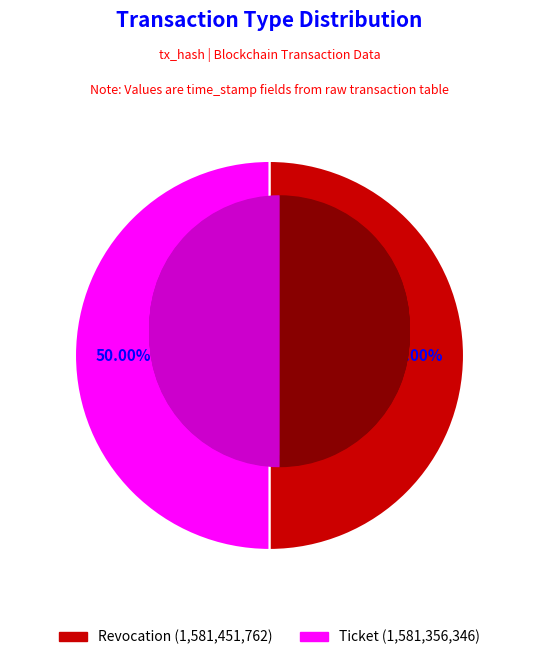

How many slices are in this pie chart?

2